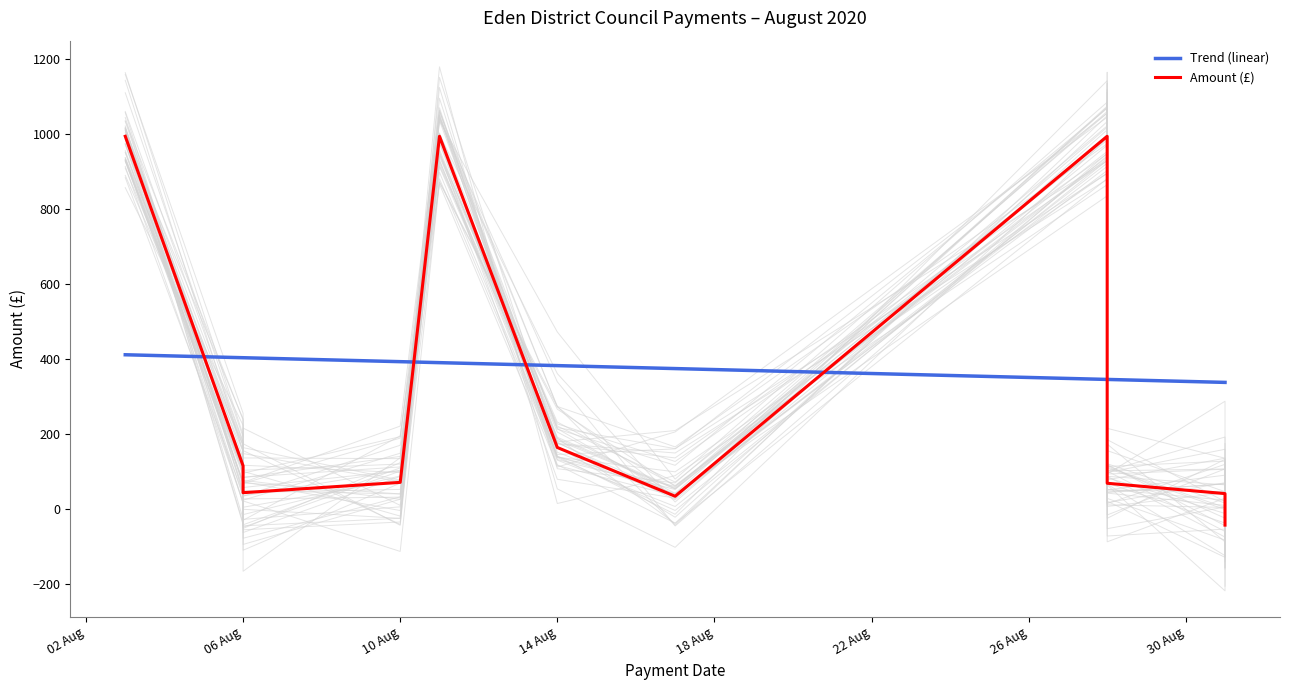

How many distinct data groups are displayed?

2